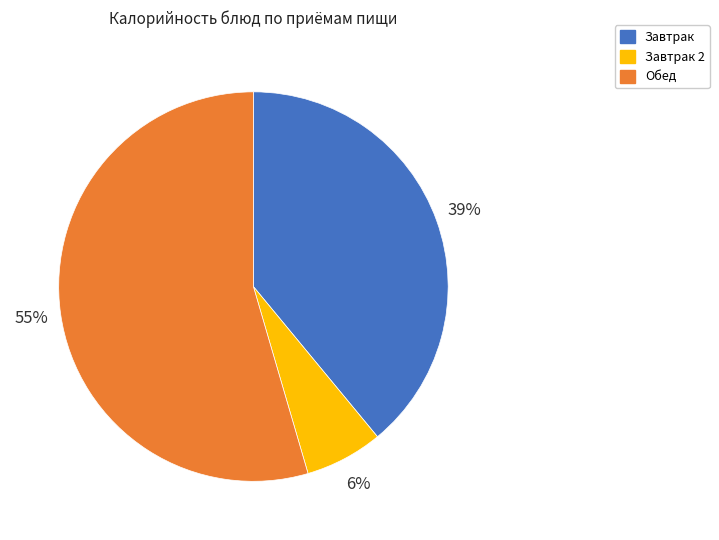

Combined, do Завтрак 2 and Завтрак account for over 50%?

No